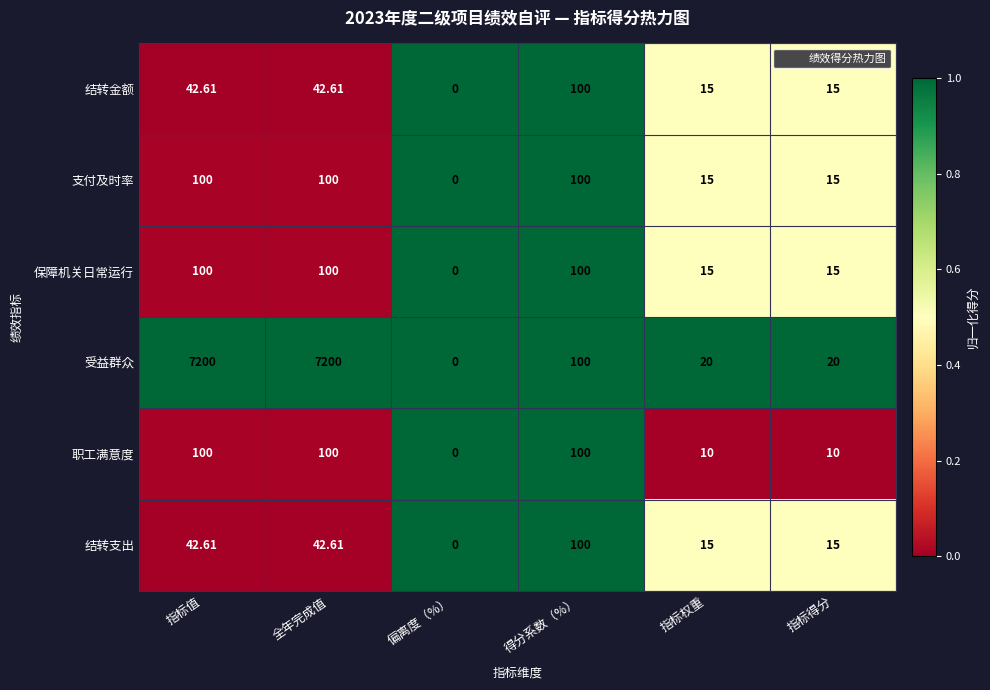

Which category has the lowest value in the 职工满意度 series?

偏离度（%）